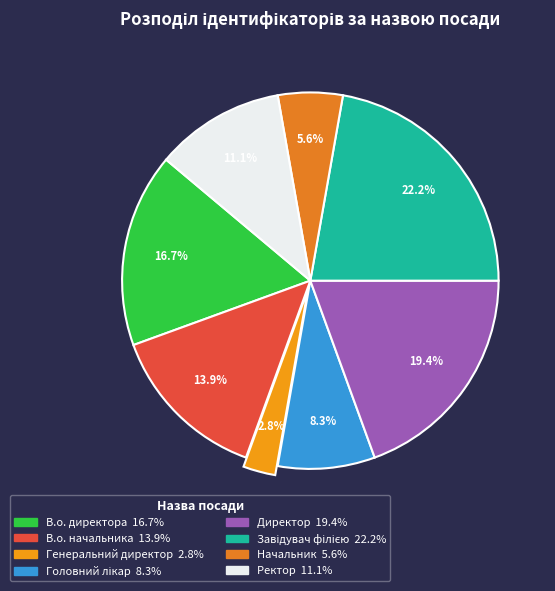

To the nearest percent, what is the difference between the Генеральний директор and В.о. директора slice percentages?

14%